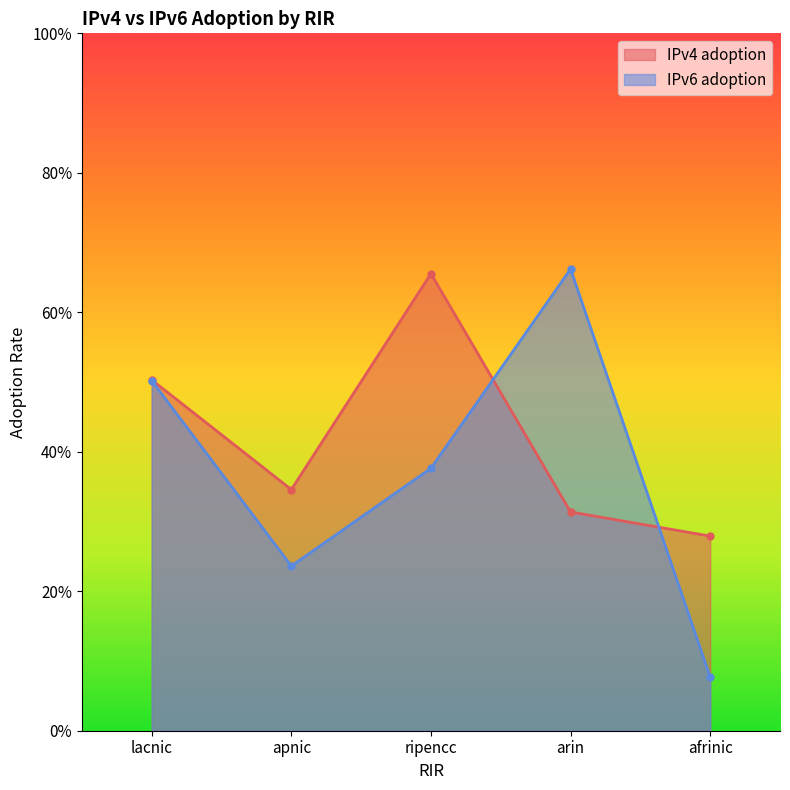

In IPv4 adoption, how many points are higher than both neighbors (excluding endpoints)?

1